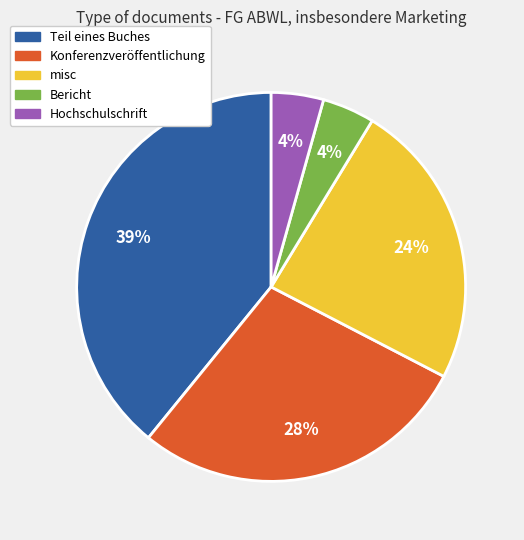

Is it true that Bericht is 4% of the pie?

True